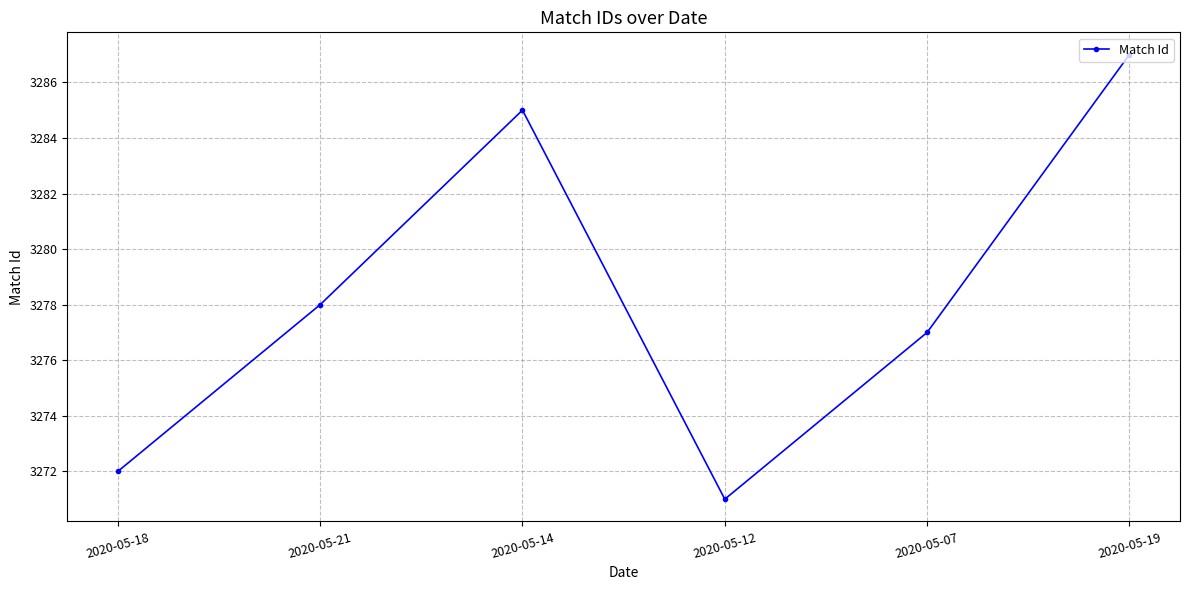

List the labels in order of value, largest first.

2020-05-19, 2020-05-14, 2020-05-21, 2020-05-07, 2020-05-18, 2020-05-12